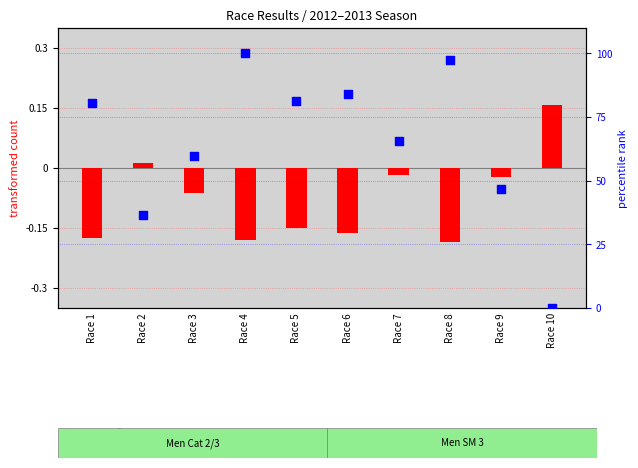

At which category is the sum across all series the highest?

Race 4